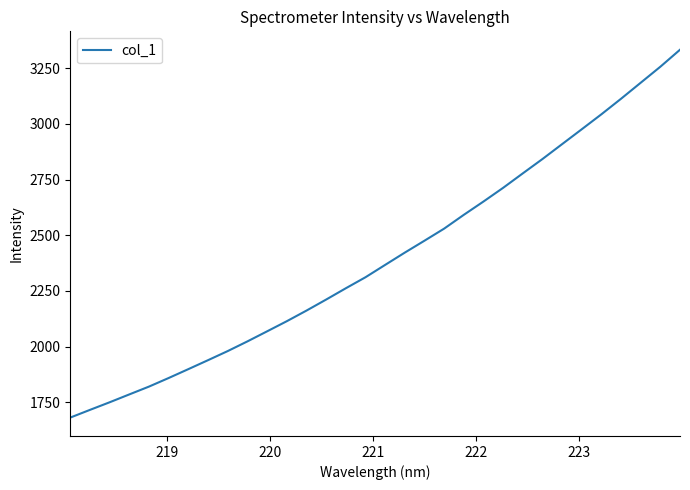

What is the difference between the maximum and minimum values?

1652.1